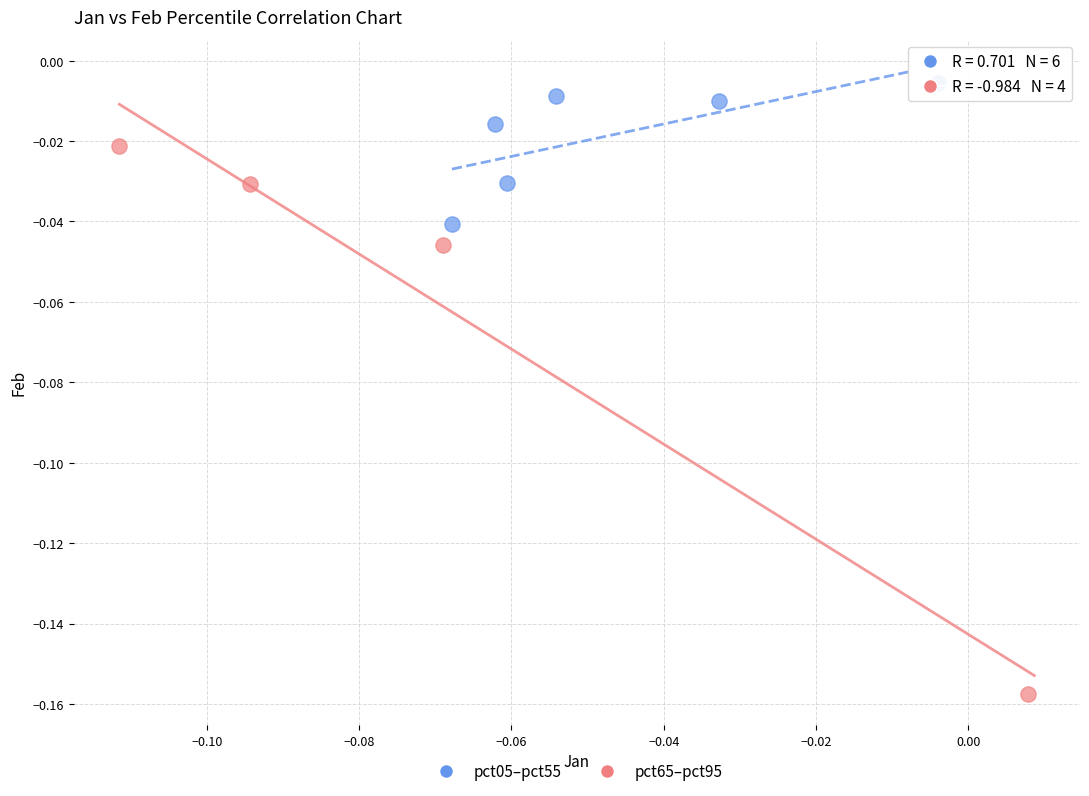

Which series contains the lowest Y value?

pct65–pct95